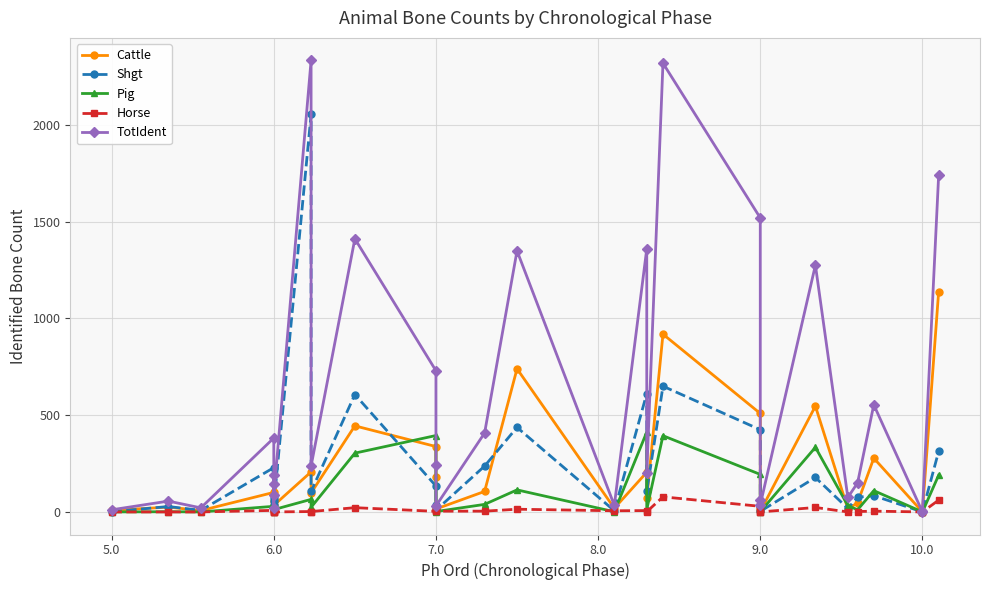

How many categories are shown in the chart?

30